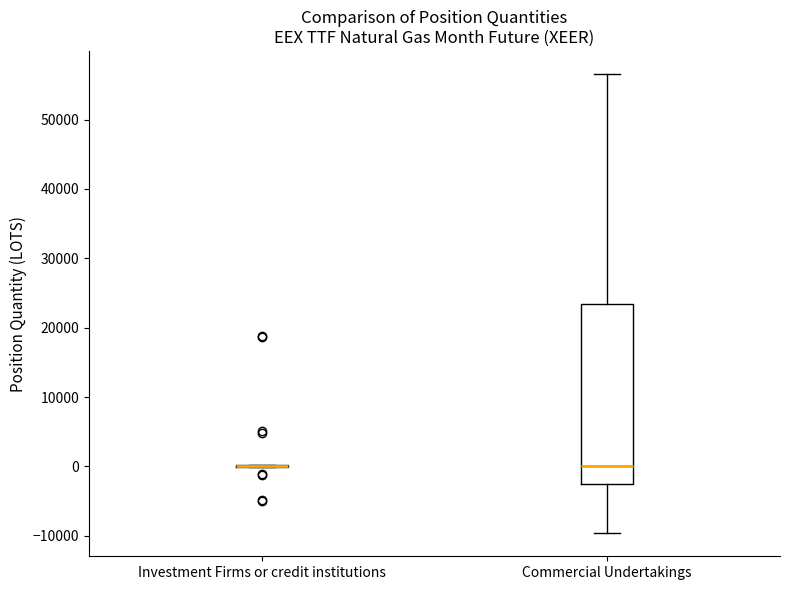

Reading left to right, read every box against the y-axis: the position of its median line, the range the box covers, and the ends of its whiskers. The values are not printed on the chart, so give them approximately, as read against the axis.

Investment Firms or credit institutions: box collapsed to a line at 0, whiskers 0 to 0
Commercial Undertakings: median 0, box -3000 to 23000, whiskers -10000 to 57000